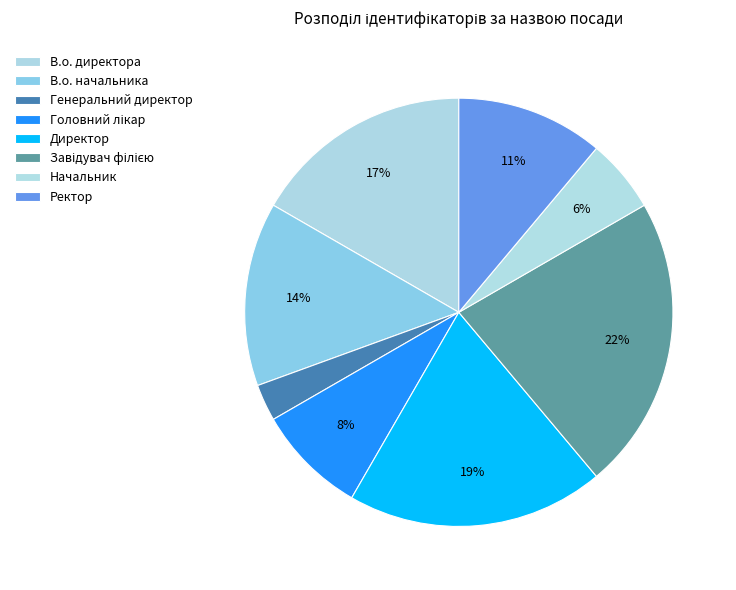

Count the number of slices in the pie.

8